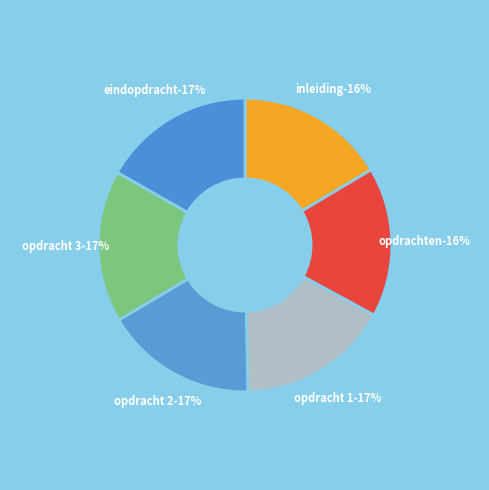

What percentage is the inleiding slice, to the nearest percent?

16%